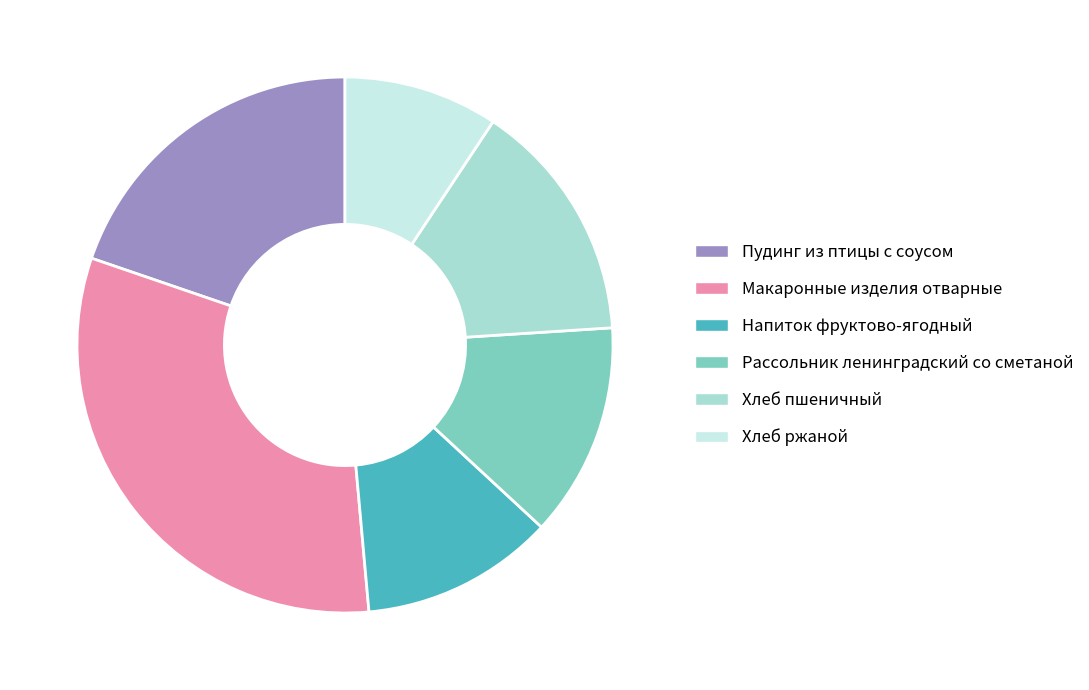

How many segments does this pie chart have?

6